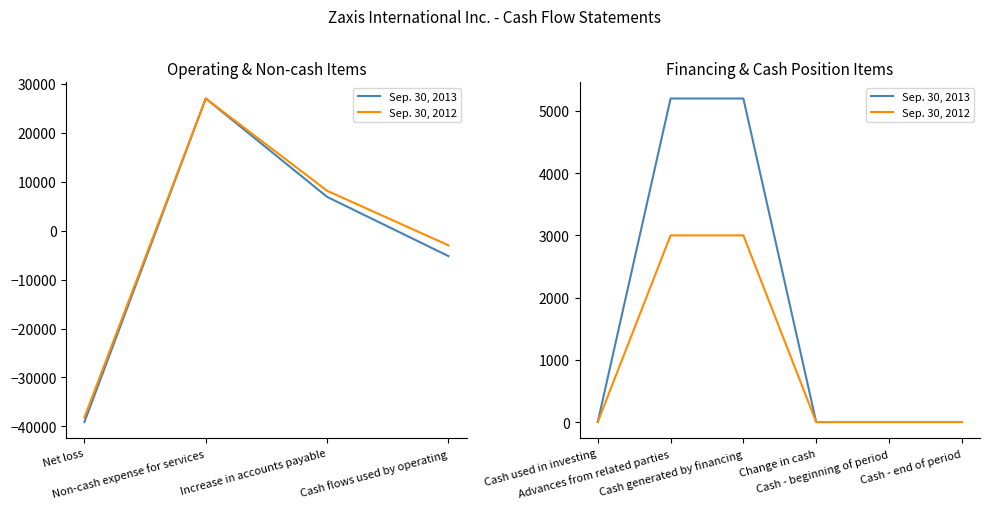

How many lines are shown in the chart?

2